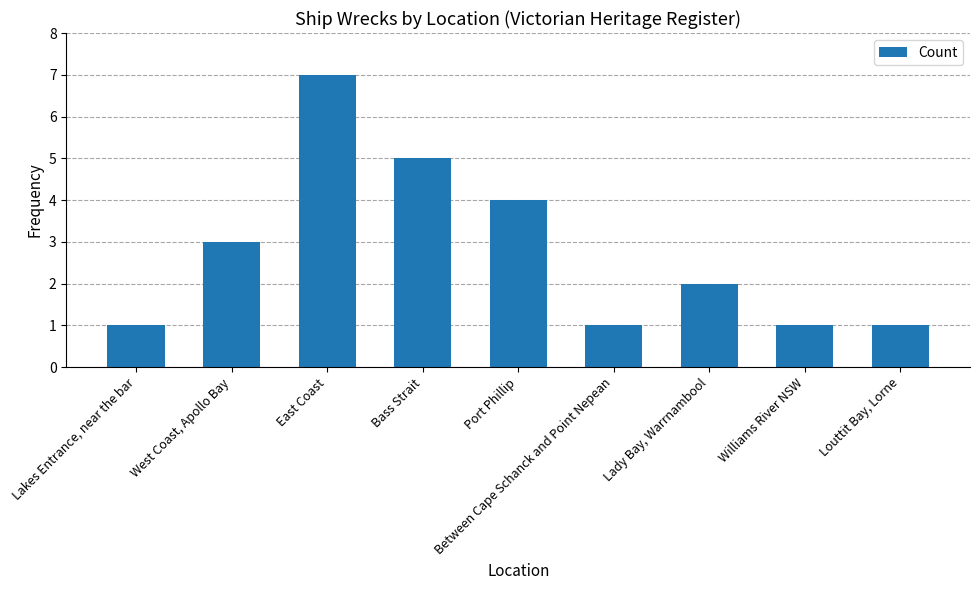

Is it true that the value at West Coast, Apollo Bay is 5?

False